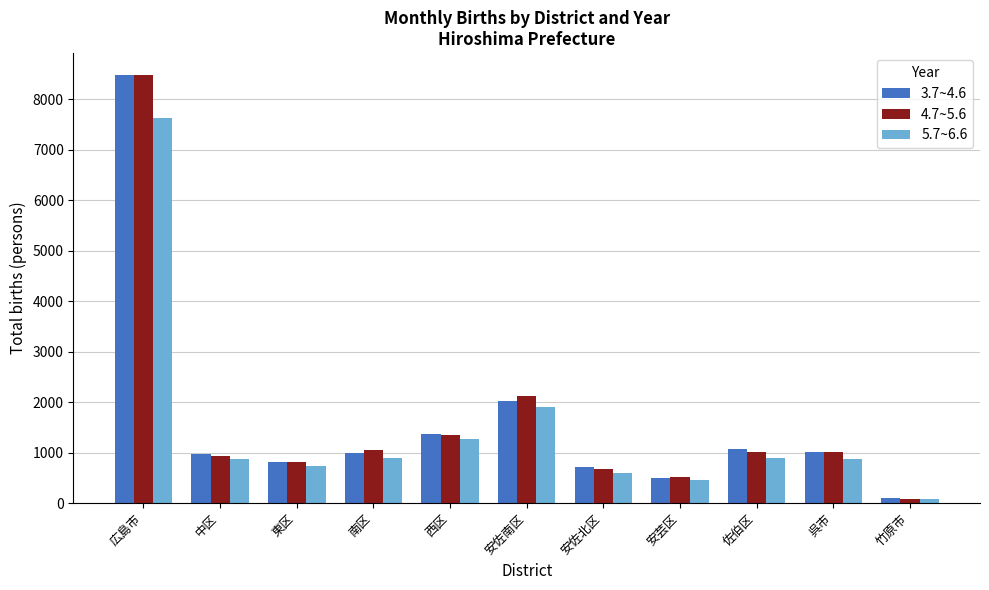

Count the number of categories in the chart.

11